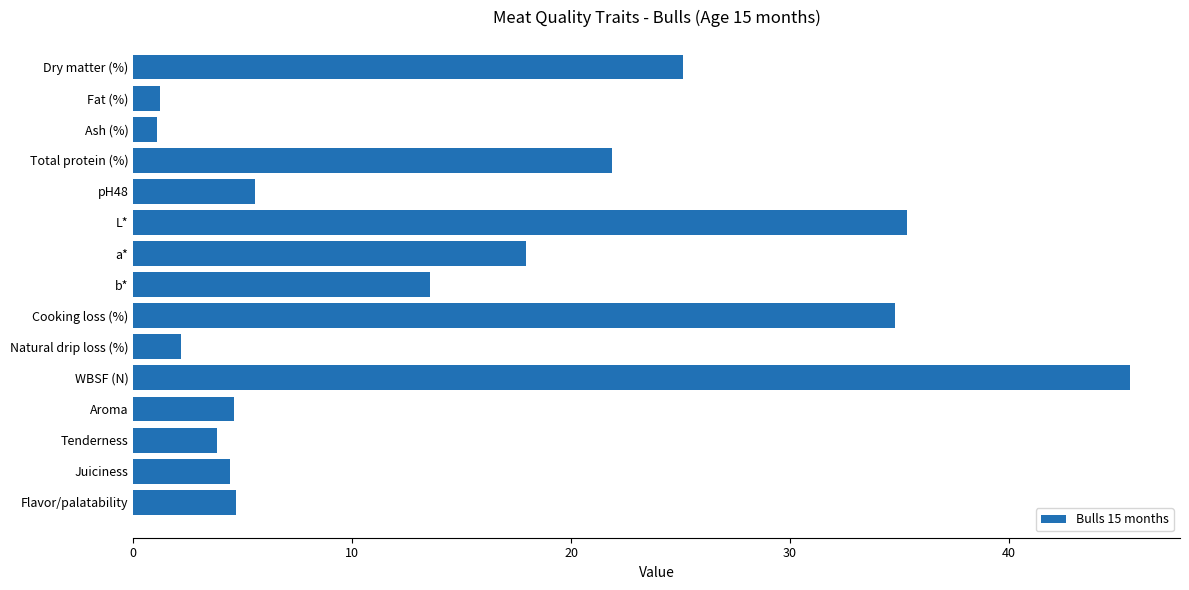

How many distinct data groups are displayed?

1